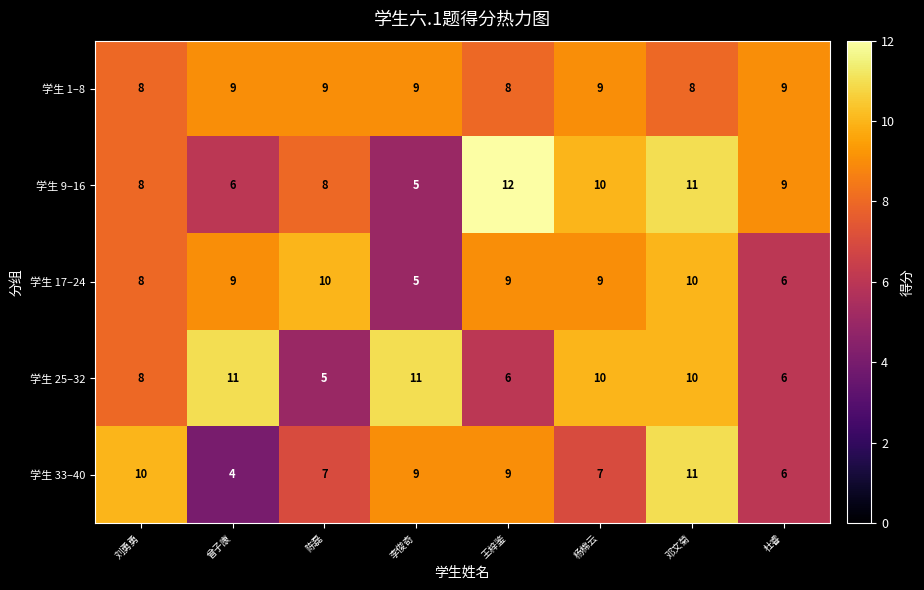

The value of 学生 9–16 at 王梓鉴 is 12. True or false?

True